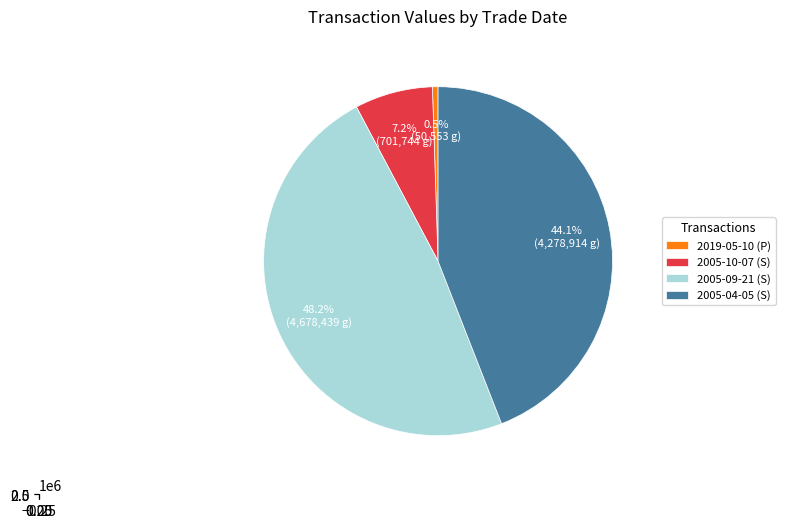

To the nearest percent, what portion does 2005-04-05 (S) represent?

44%